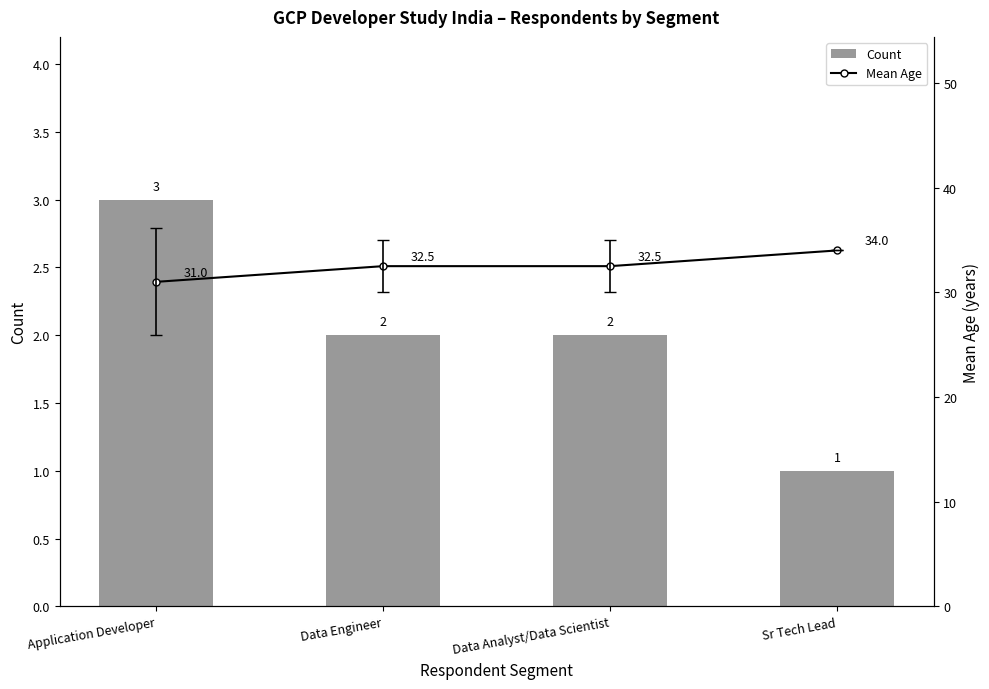

The Count series shows 5 at Application Developer. True or false?

False